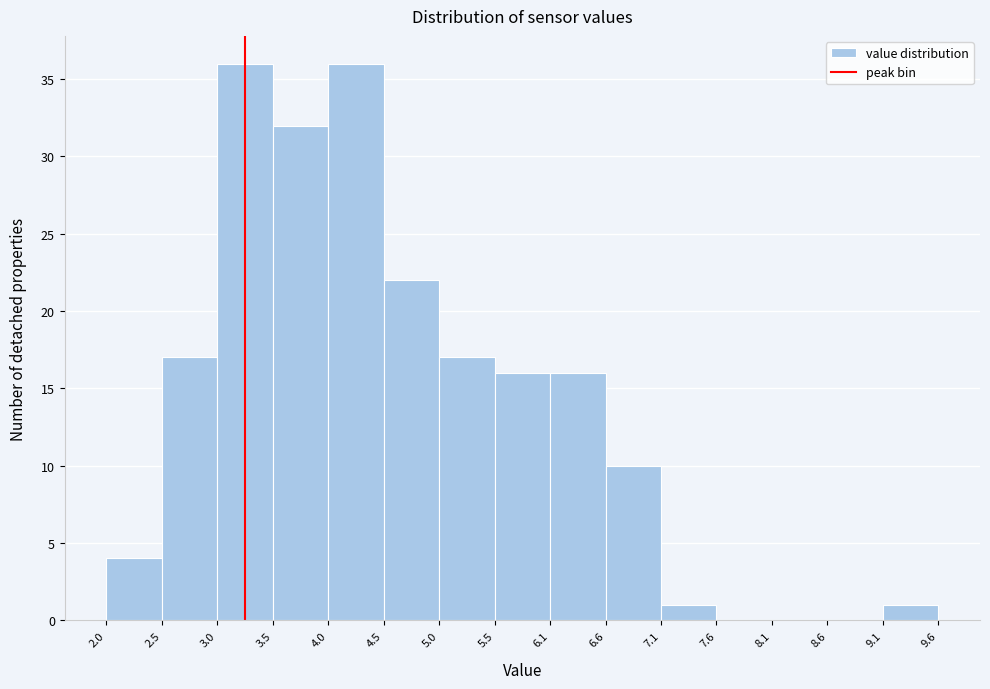

Reading left to right, list every bar in this chart as the range it spans on the x-axis followed by its height. The values are not printed on the chart, so give them approximately, as read against the axis.

2.0 to 2.5: 4
2.5 to 3.0: 17
3.0 to 3.5: 36
3.5 to 4.0: 32
4.0 to 4.5: 36
4.5 to 5.0: 22
5.0 to 5.5: 17
5.5 to 6.1: 16
6.1 to 6.6: 16
6.6 to 7.1: 10
7.1 to 7.6: 1
7.6 to 8.1: 0
8.1 to 8.6: 0
8.6 to 9.1: 0
9.1 to 9.6: 1